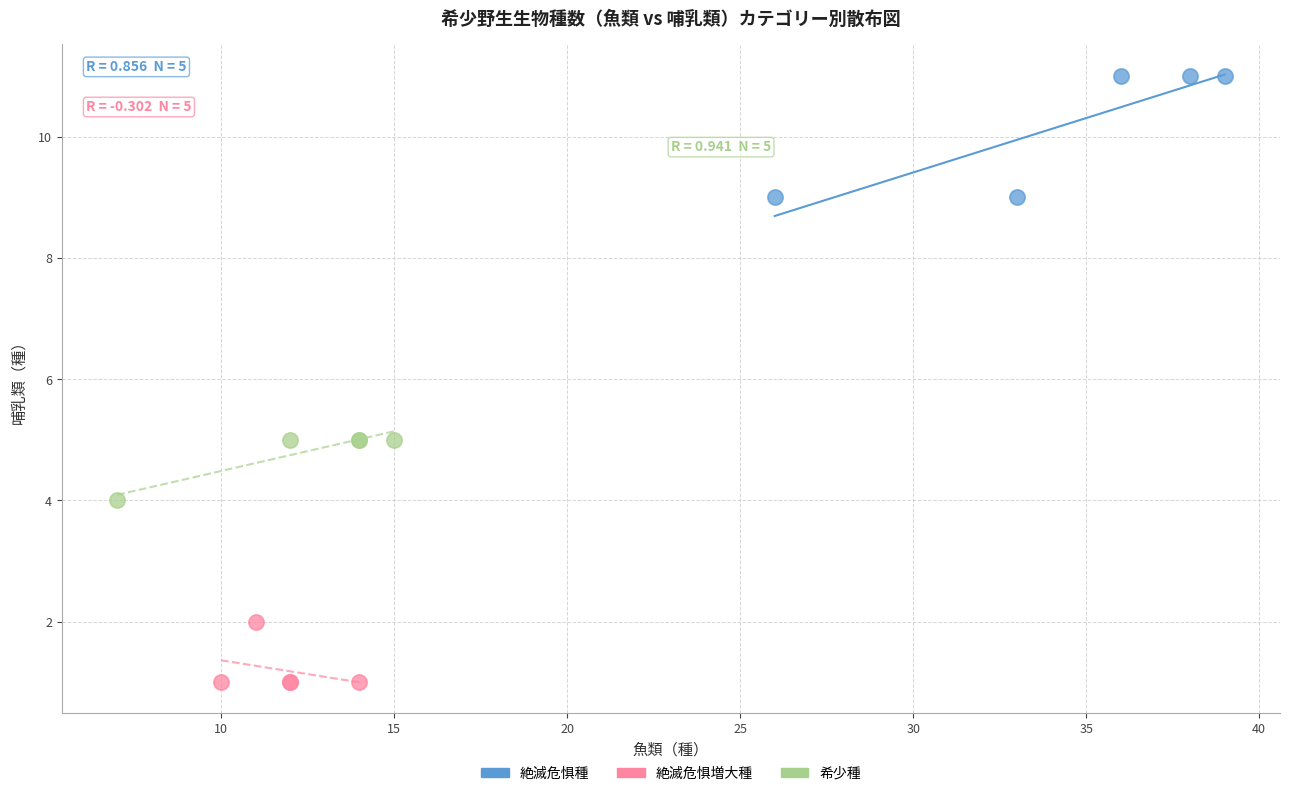

Which series has the widest spread of Y values?

絶滅危惧種